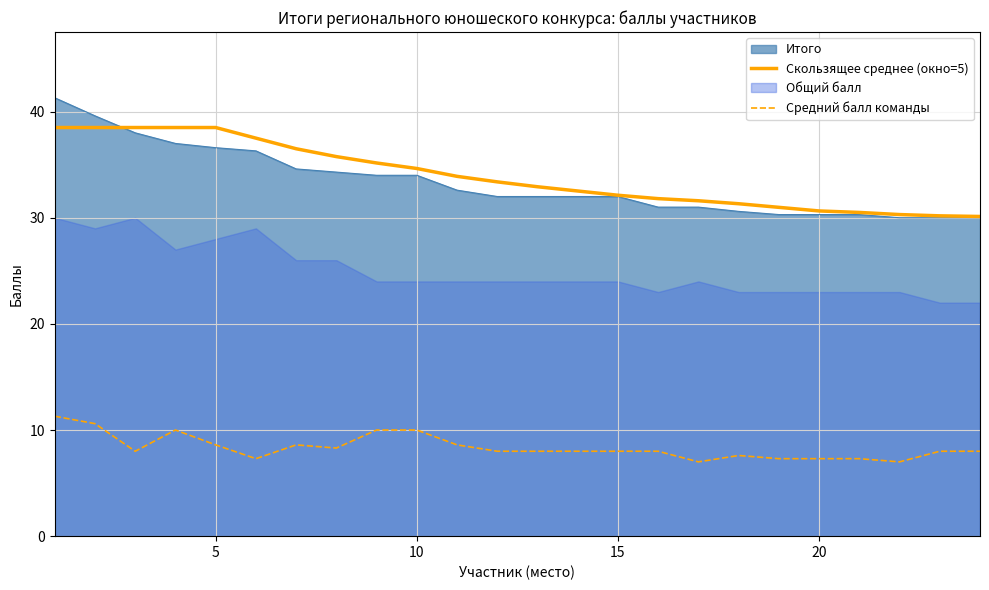

What is the maximum value for Средний балл команды?

11.3